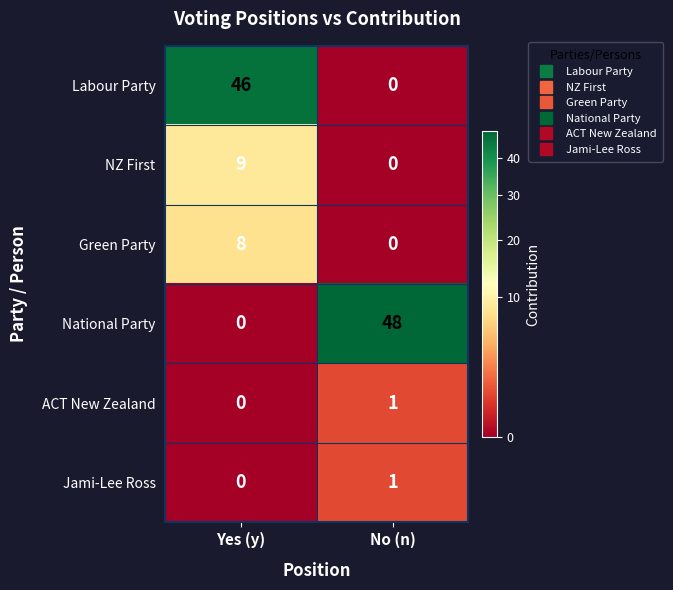

Is it true that NZ First equals 5 at Yes (y)?

False